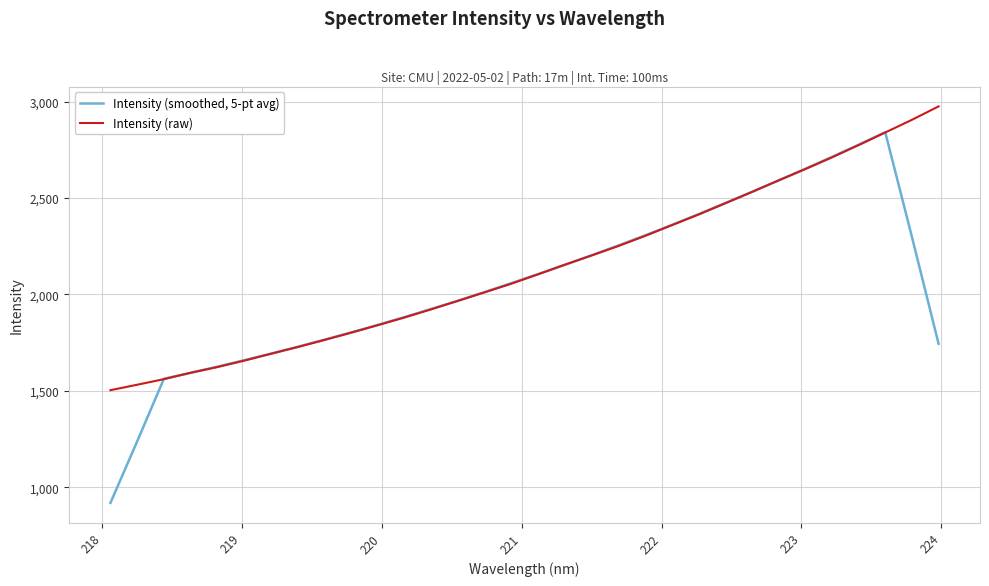

List the series in order of their peak value, lowest first.

Intensity (smoothed, 5-pt avg), Intensity (raw)